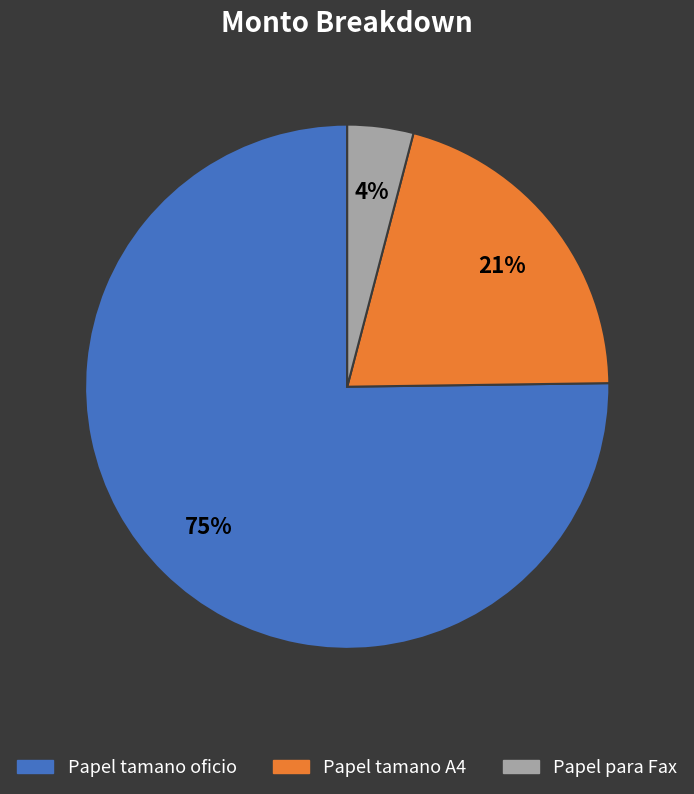

Which slice is the smallest?

Papel para Fax